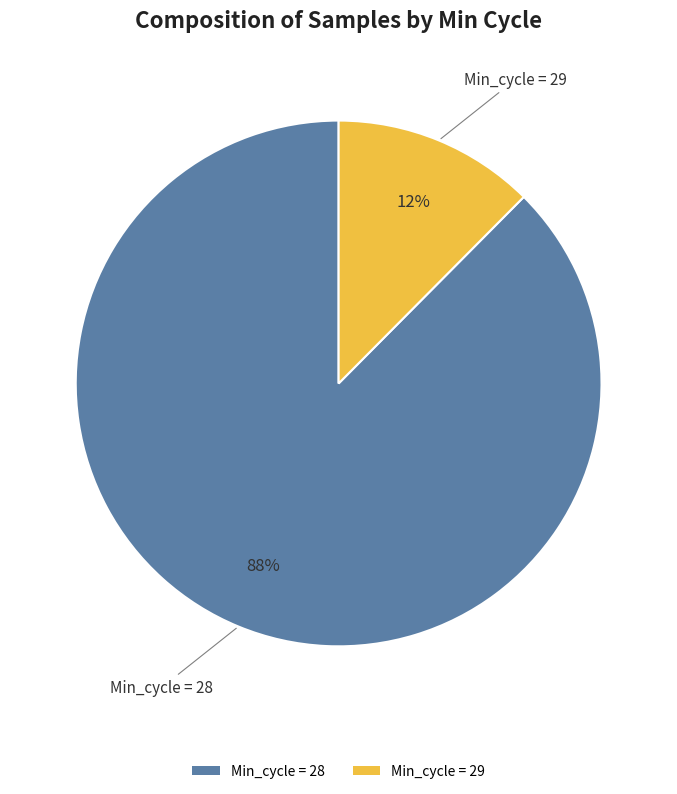

Between Min_cycle = 29 and Min_cycle = 28, which is larger?

Min_cycle = 28